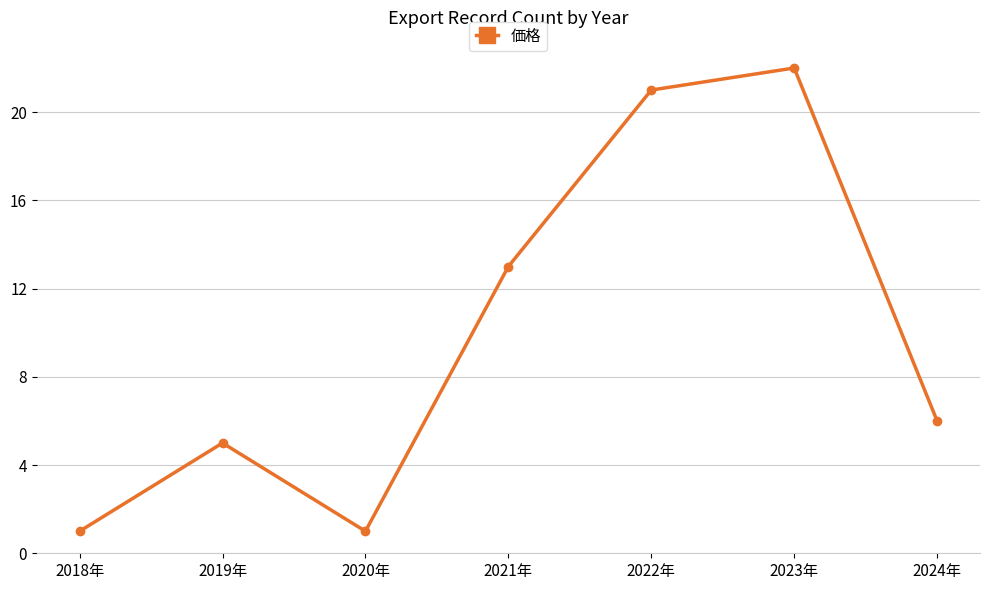

Which label corresponds to the largest value in the chart?

2023年